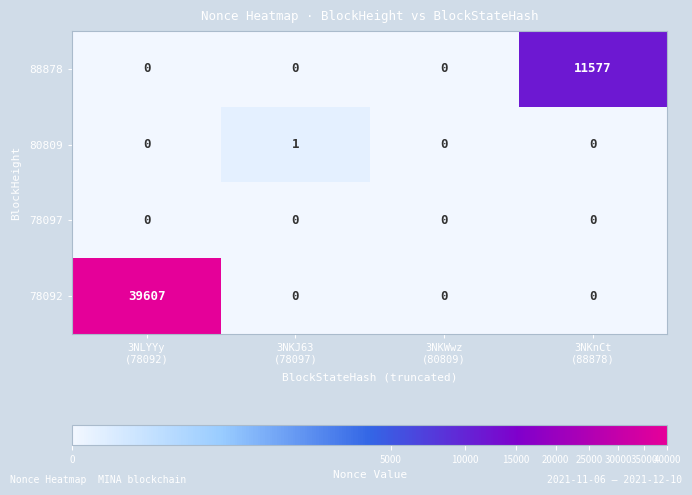

Rank the series by their maximum value, from lowest to highest.

78097, 80809, 88878, 78092